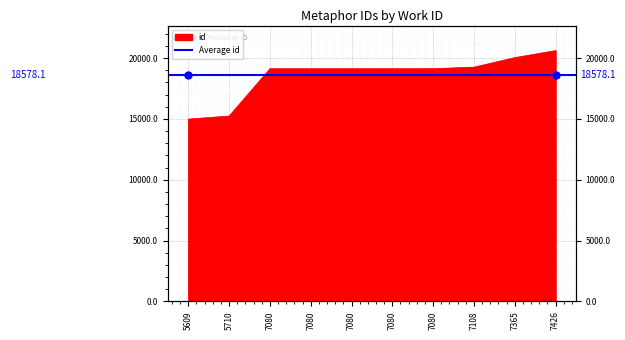

Rank the categories by value from lowest to highest.

5609, 5710, 7080, 7080, 7080, 7080, 7080, 7108, 7365, 7426